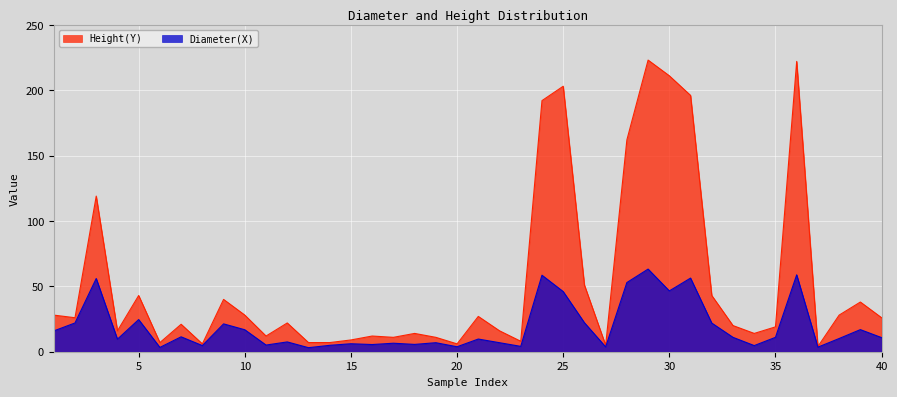

Between 21 and 3, which is larger?

3